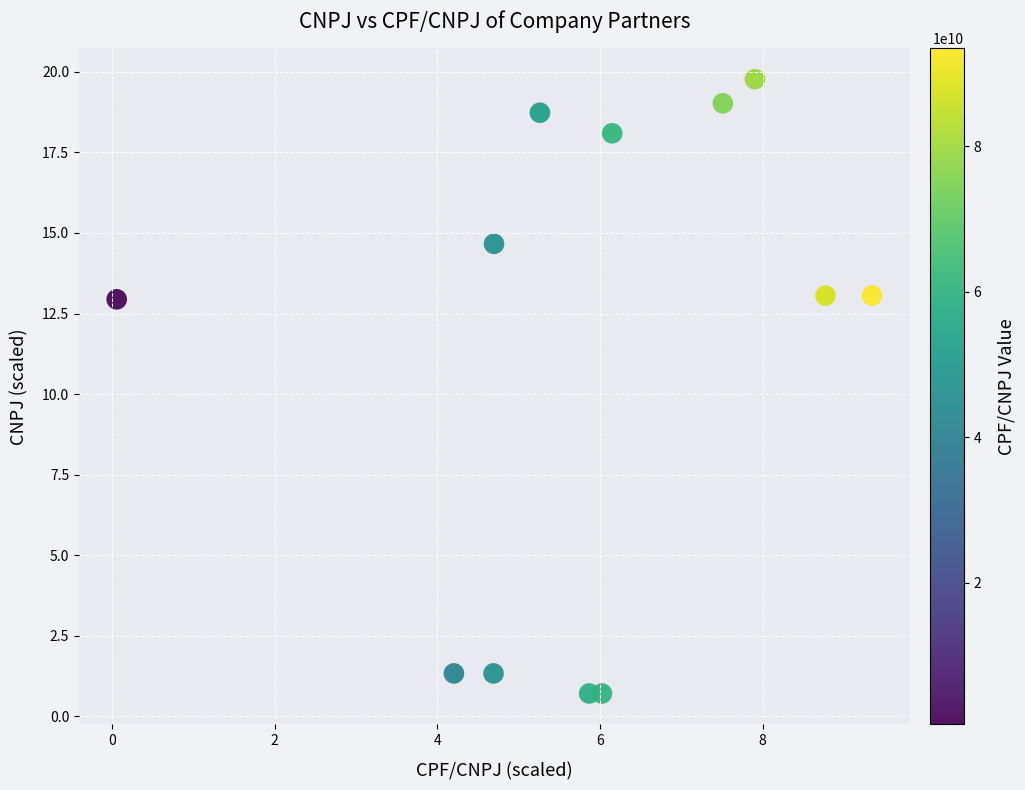

What is the average X value?

5.9